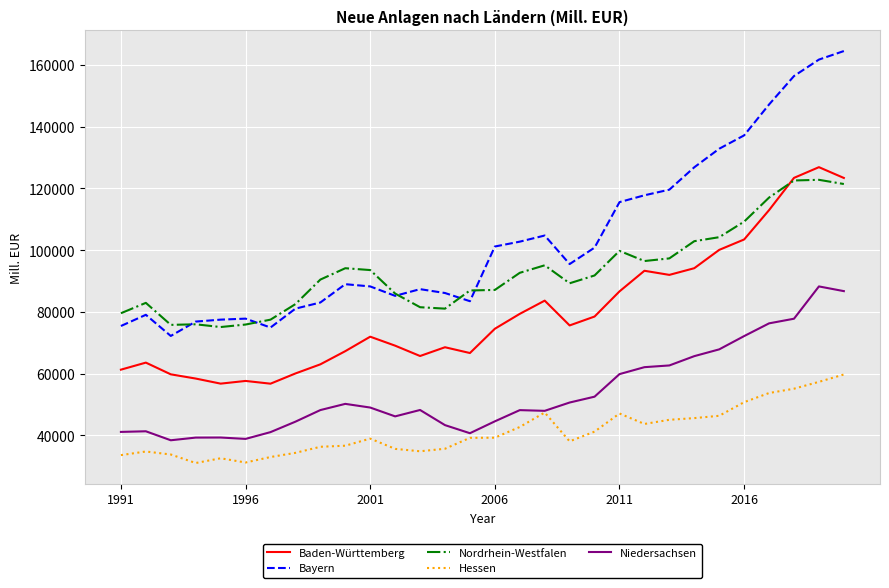

What is the smallest value displayed?

31076.1